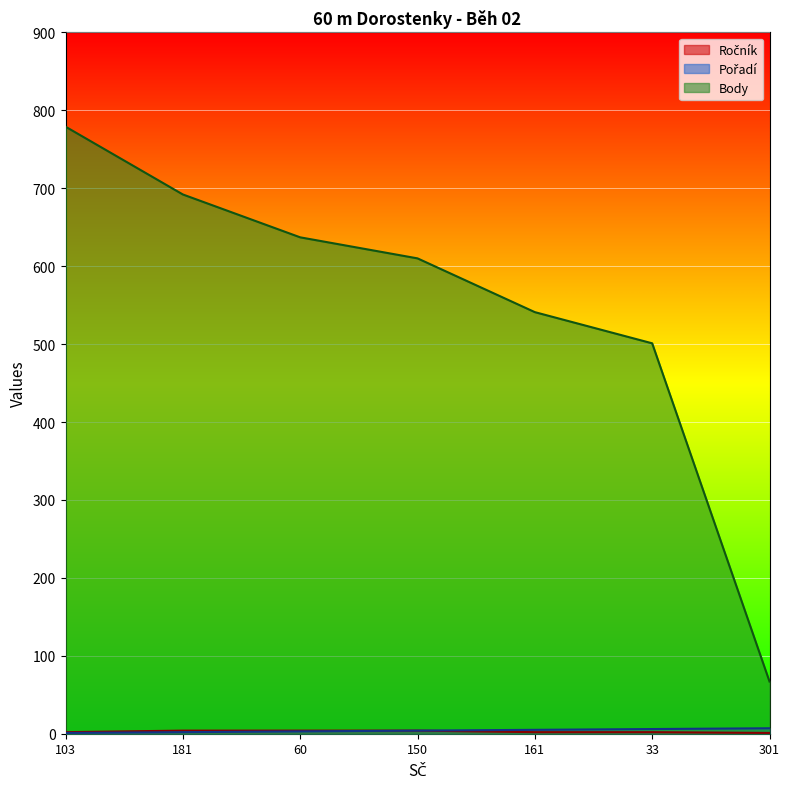

What is the difference between the Ročník values at 161 and 60?

2